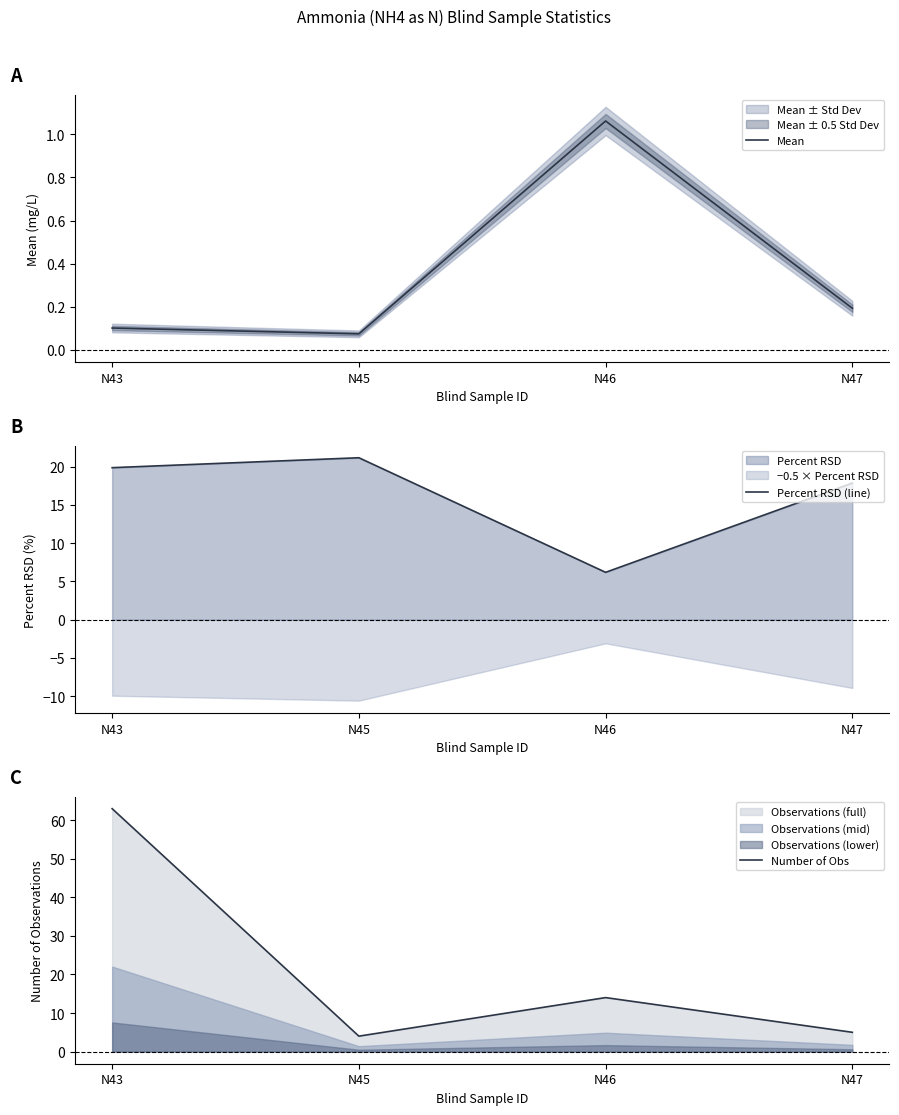

Reading left to right, list all the values displayed in this chart.

Mean: N43=0.1	N45=0.1	N46=1.1	N47=0.2
Percent RSD (line): N43=19.9	N45=21.2	N46=6.2	N47=17.9
Number of Obs: N43=63.0	N45=4.0	N46=14.0	N47=5.0